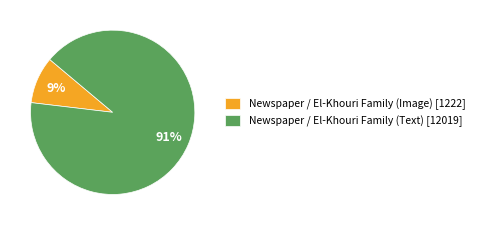

To the nearest percent, what is the average slice percentage?

50%